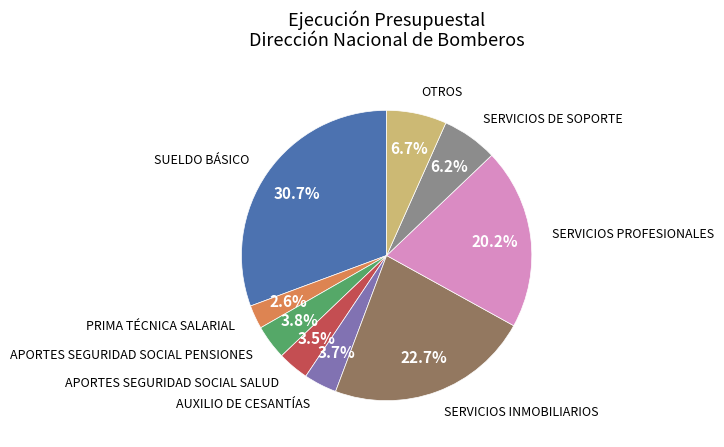

True or false: APORTES SEGURIDAD SOCIAL PENSIONES accounts for 4% of the total.

True